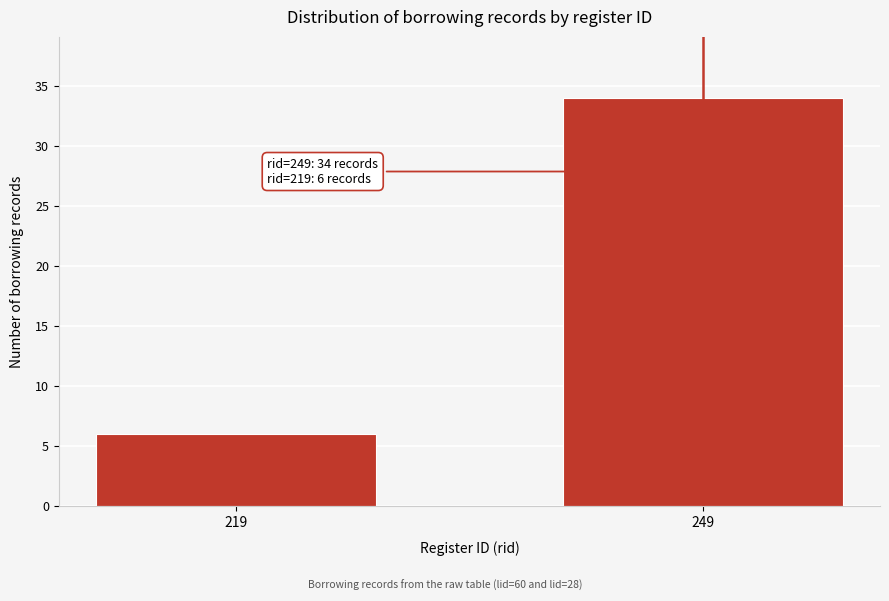

Reading left to right, extract all data points from this chart.

6	34